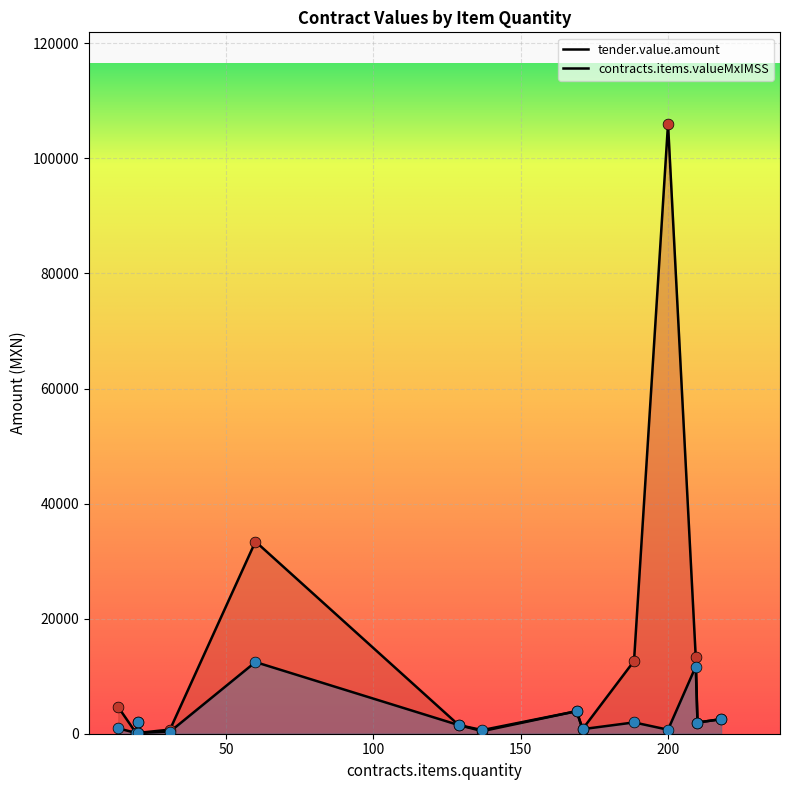

Which series reaches the minimum Y coordinate?

tender.value.amount